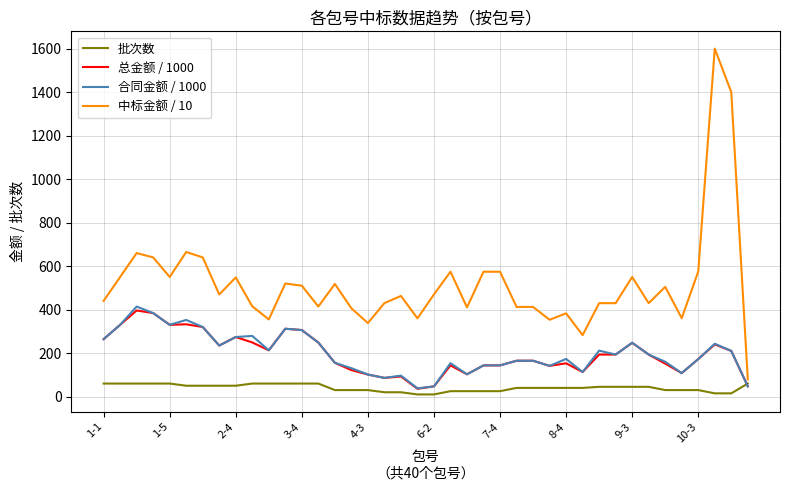

How many times do 批次数 and 合同金额 / 1000 cross each other?

1